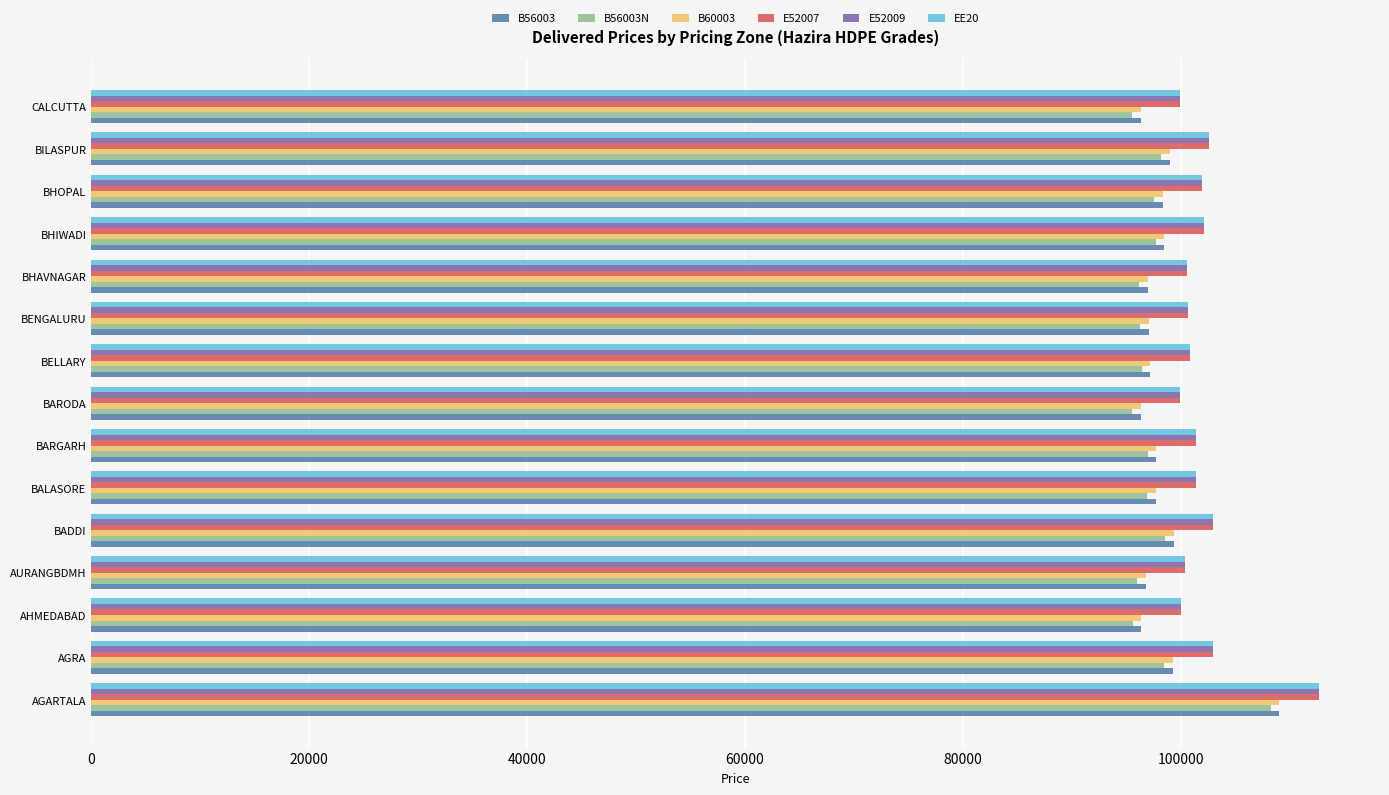

What is the smallest value displayed?

95522